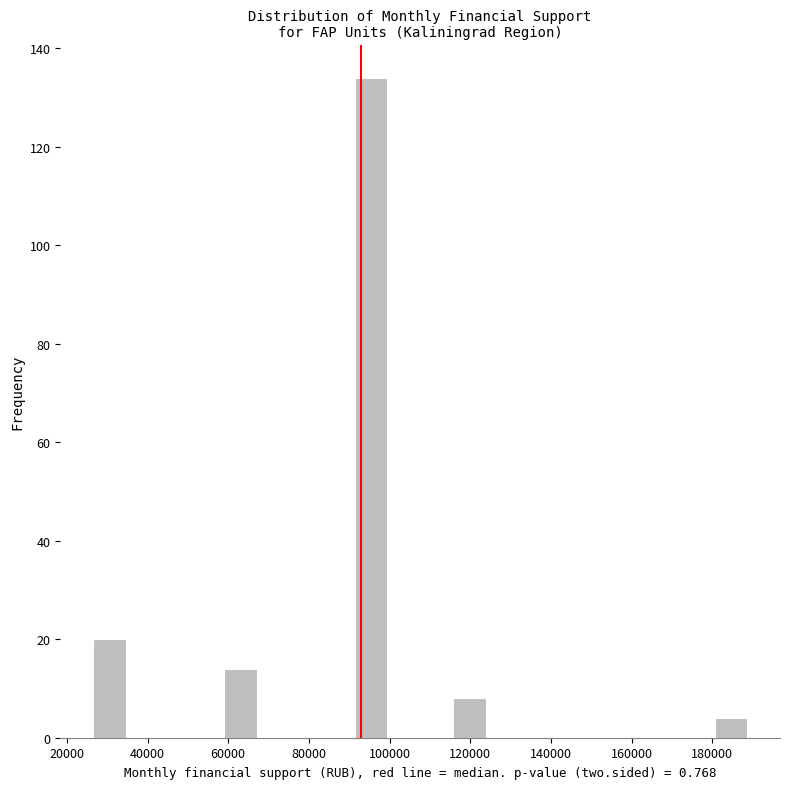

Reading left to right, list every bar in this chart as the range it spans on the x-axis followed by its height. Neither the bar edges nor the heights are printed on the chart, so give them approximately, as read against the axes.

26000 to 34000: 20
34000 to 42000: 0
42000 to 50000: 0
50000 to 58000: 0
58000 to 68000: 14
68000 to 76000: 0
76000 to 84000: 0
84000 to 92000: 0
92000 to 100000: 134
100000 to 108000: 0
108000 to 116000: 0
116000 to 124000: 8
124000 to 132000: 0
132000 to 140000: 0
140000 to 148000: 0
148000 to 156000: 0
156000 to 164000: 0
164000 to 172000: 0
172000 to 180000: 0
180000 to 188000: 4